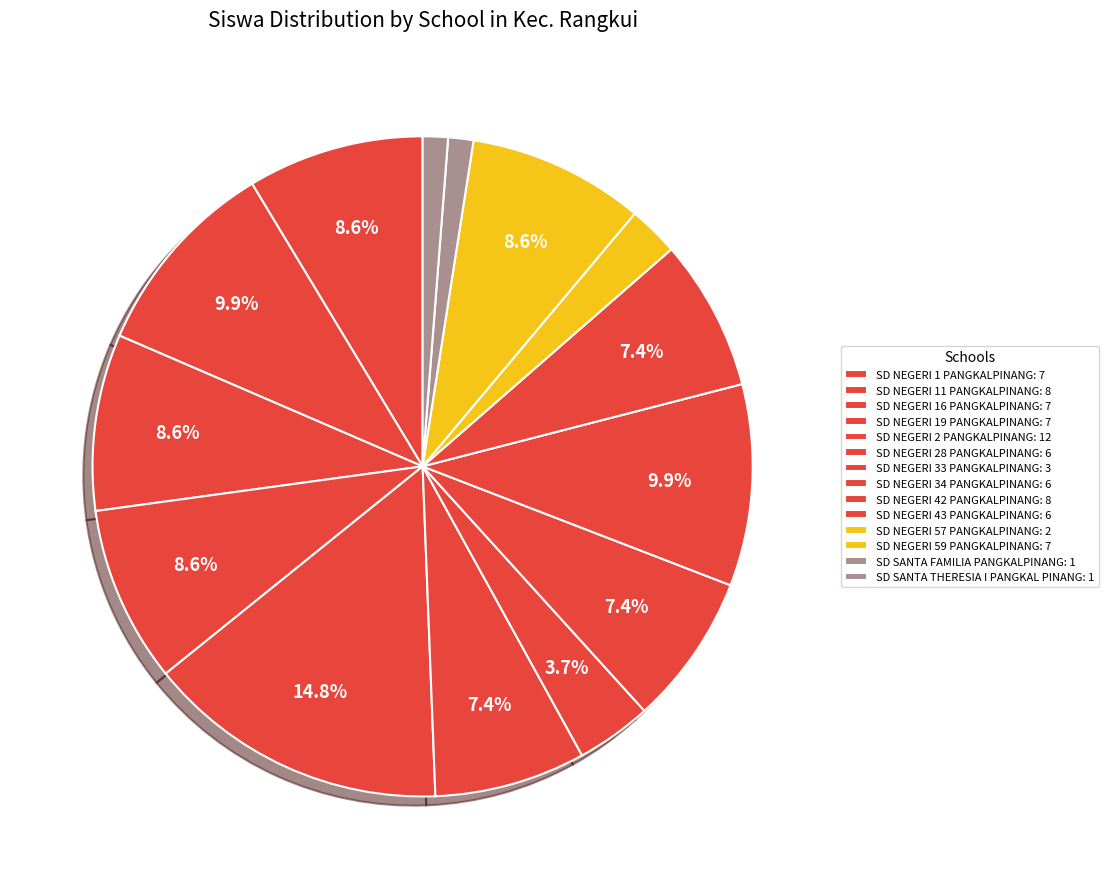

How many slices are in this pie chart?

14